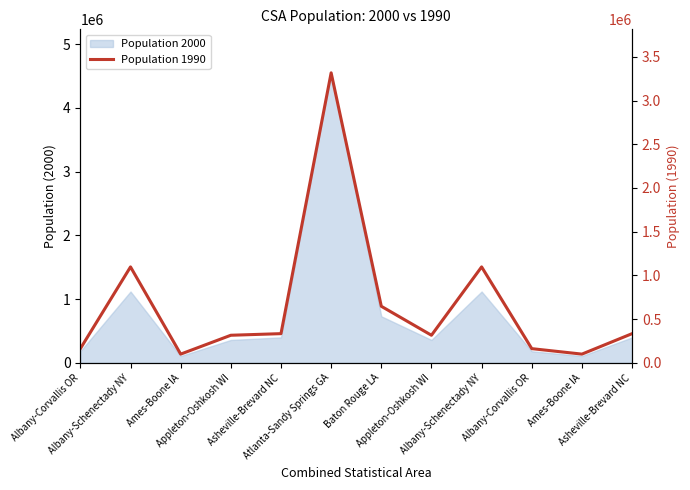

Rank the categories by value from lowest to highest.

Ames-Boone IA, Ames-Boone IA, Albany-Corvallis OR, Albany-Corvallis OR, Appleton-Oshkosh WI, Appleton-Oshkosh WI, Asheville-Brevard NC, Asheville-Brevard NC, Baton Rouge LA, Albany-Schenectady NY, Albany-Schenectady NY, Atlanta-Sandy Springs GA